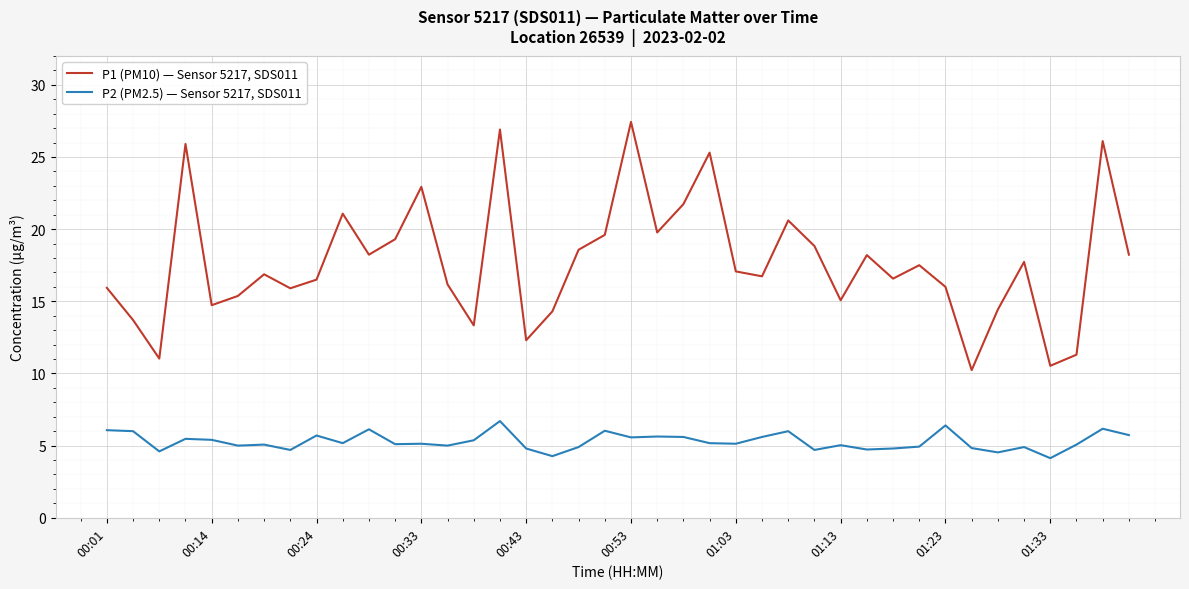

What is the lowest value of the P1 (PM10) — Sensor 5217, SDS011 series?

10.2